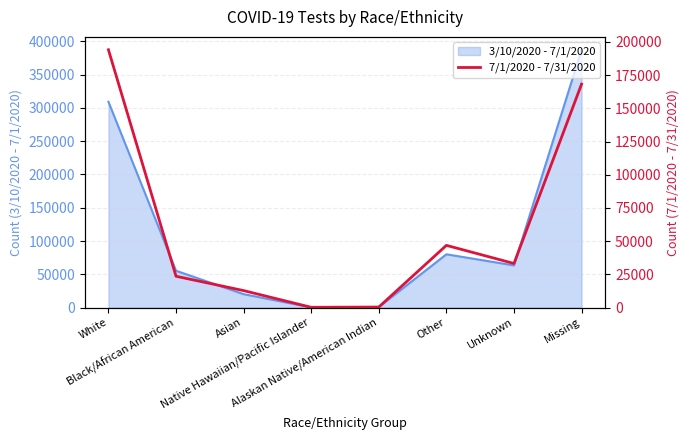

What is the label of the 3rd point from the right?

Other